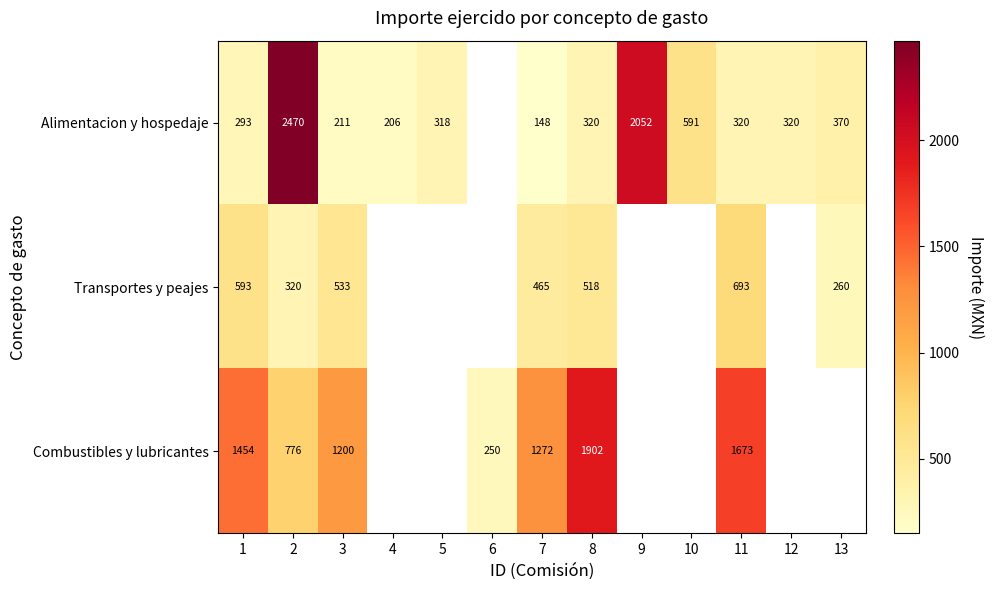

At which category is the sum across all series the highest?

2